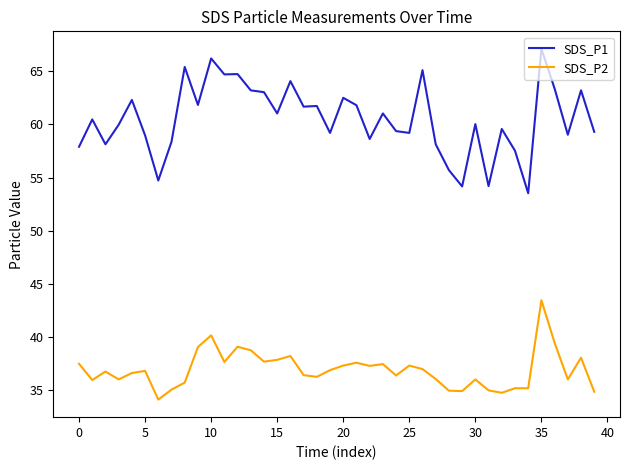

What is the lowest value of the SDS_P2 series?

34.1